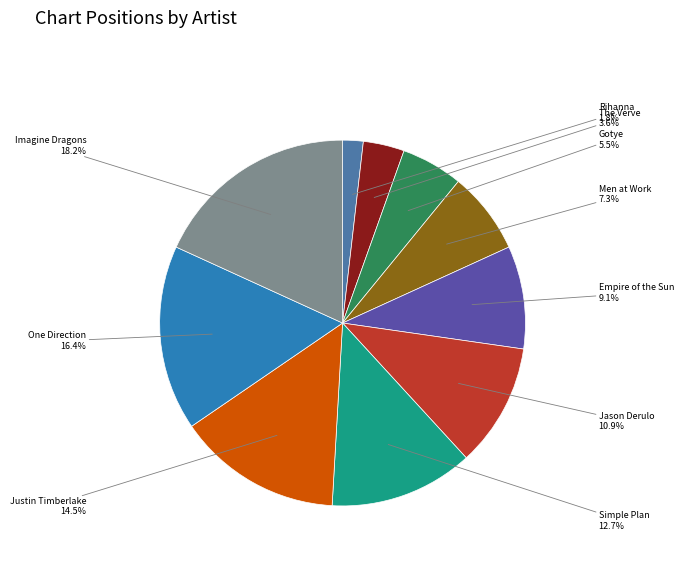

To the nearest percent, what is the difference between the largest and smallest slice percentages?

16%